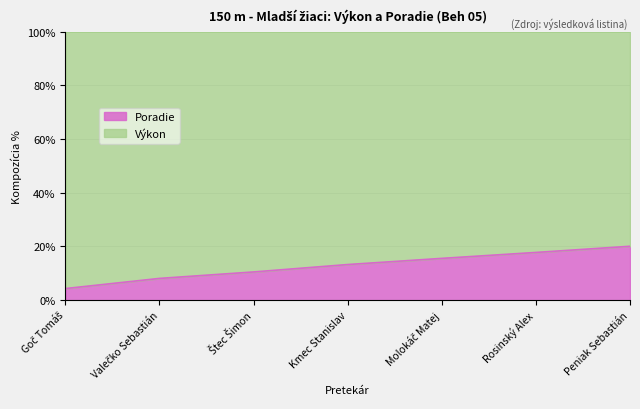

Rank the categories by value from highest to lowest.

Peniak Sebastián, Rosinský Alex, Molokáč Matej, Kmec Stanislav, Štec Šimon, Valečko Sebastián, Goč Tomáš